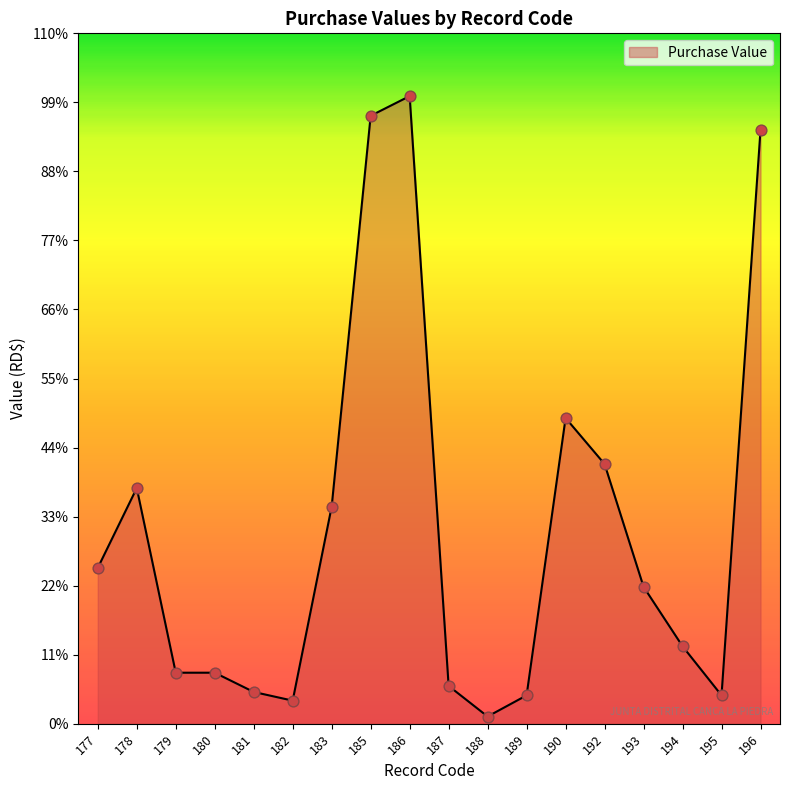

What is the change in value from 185 to 194?

-56196.0